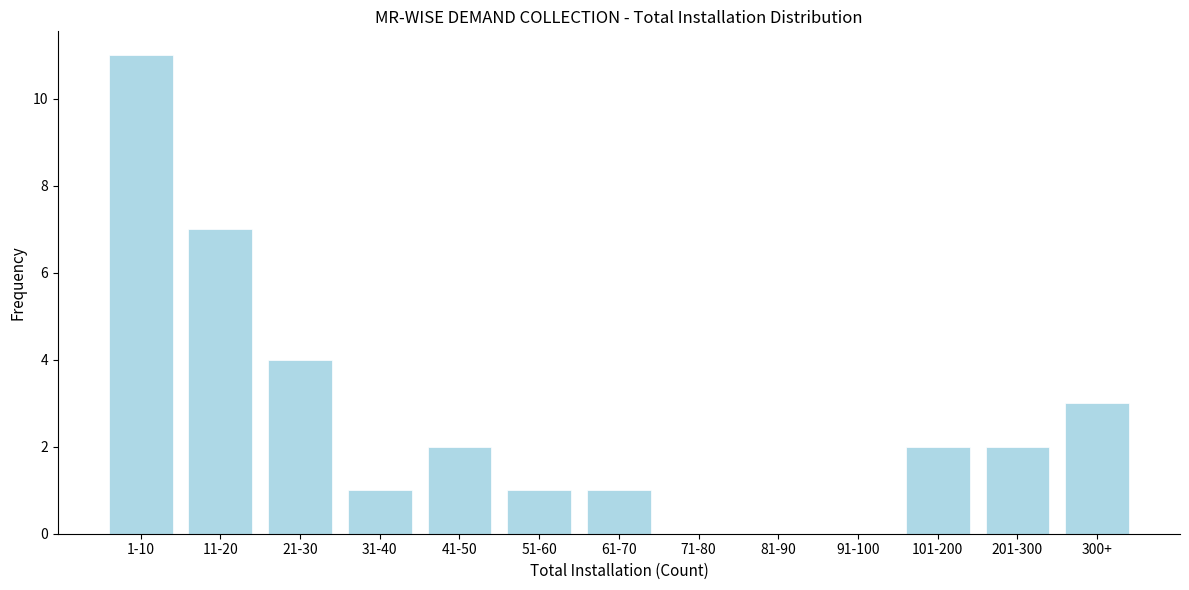

Reading left to right, transcribe all the data shown in this chart.

1-10=11	11-20=7	21-30=4	31-40=1	41-50=2	51-60=1	61-70=1	71-80=0	81-90=0	91-100=0	101-200=2	201-300=2	300+=3